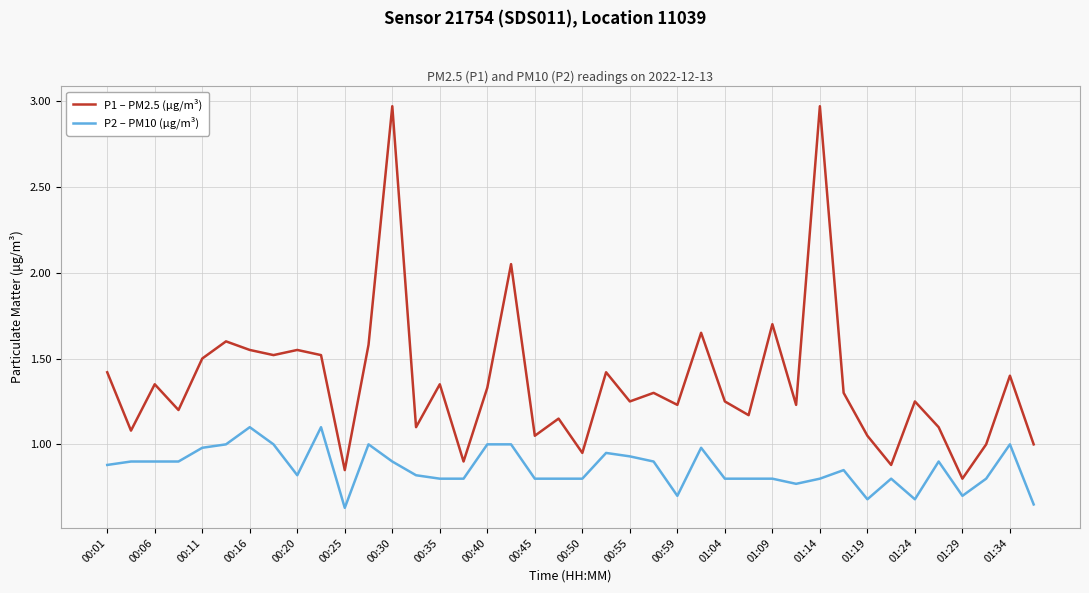

True or false: P1 – PM2.5 (µg/m³) has more than 1 points higher than both neighbors.

True